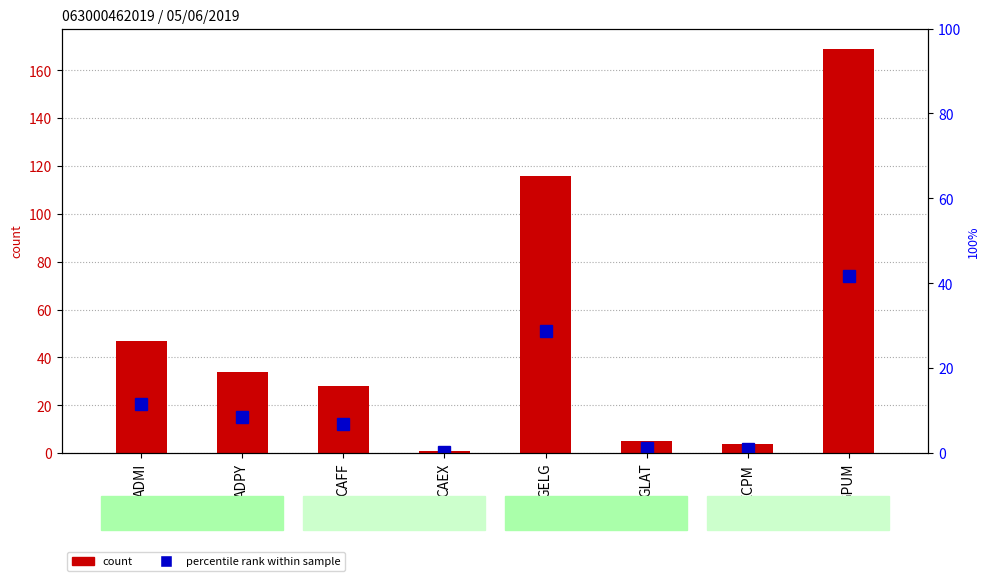

What is the spread (max minus min) of values at GPUM?

127.2